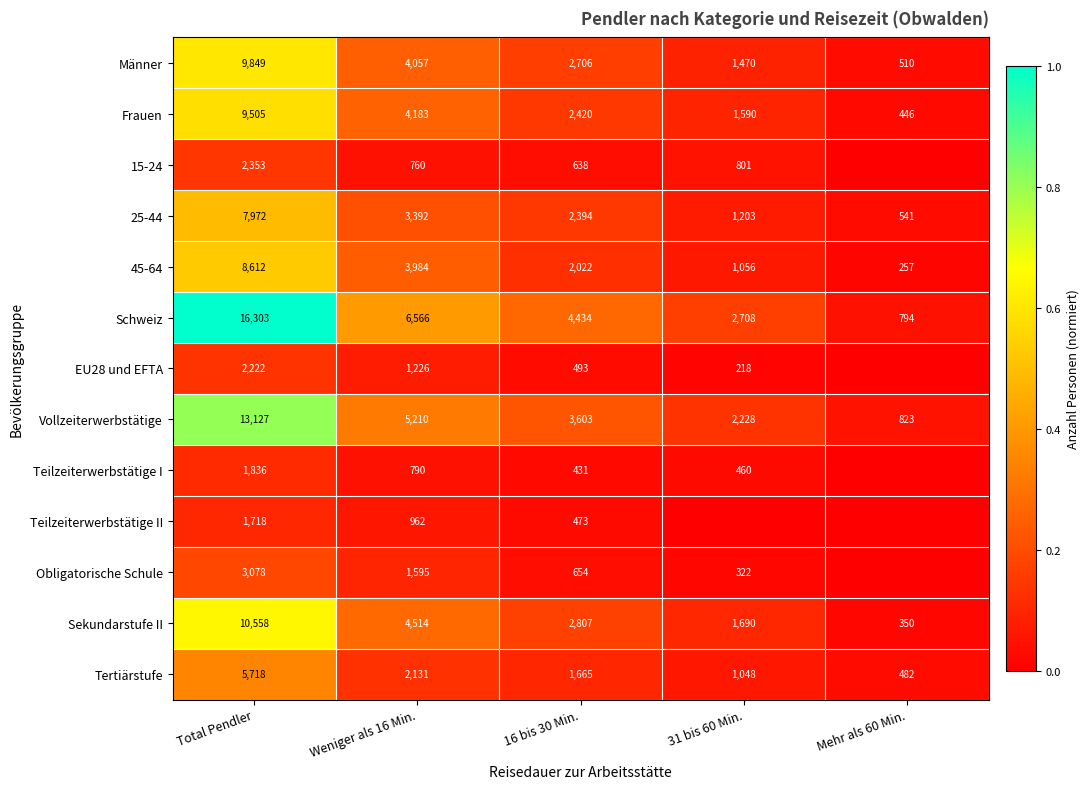

List the labels in order of 45-64 value, smallest first.

Mehr als 60 Min., 31 bis 60 Min., 16 bis 30 Min., Weniger als 16 Min., Total Pendler